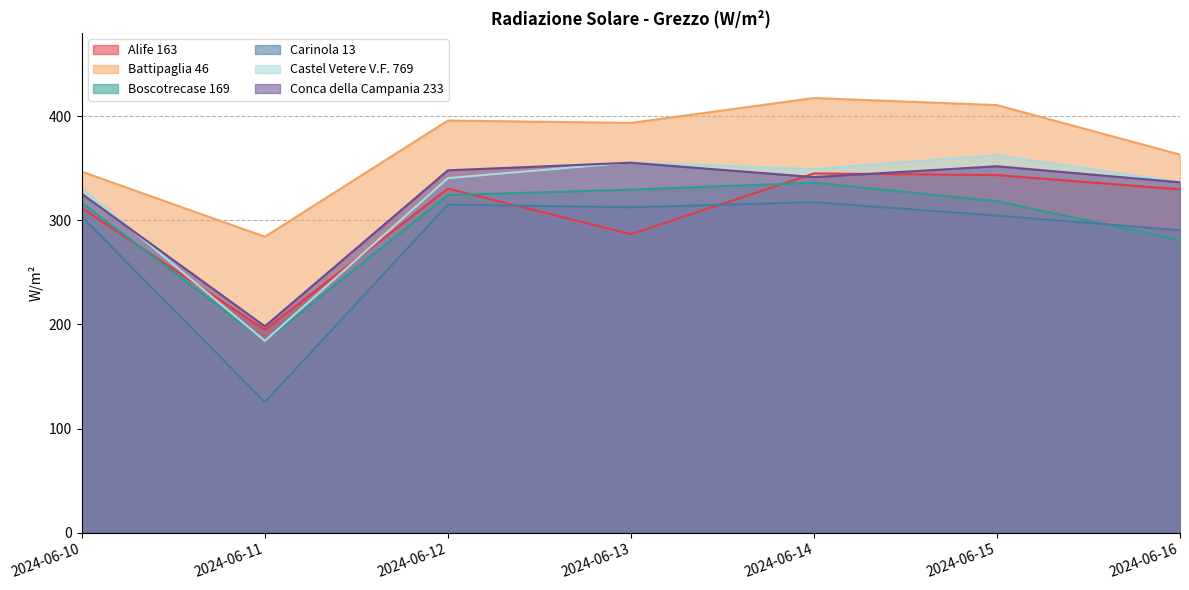

Where do Alife 163 and Castel Vetere V.F. 769 first cross each other?

2024-06-10 and 2024-06-11